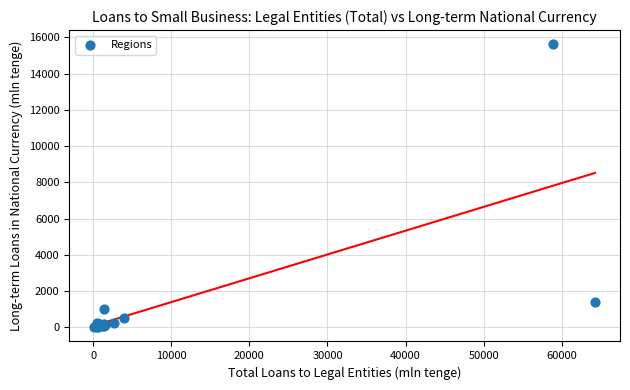

What Y value in the scatter plot is closest to 7811?

1379.2